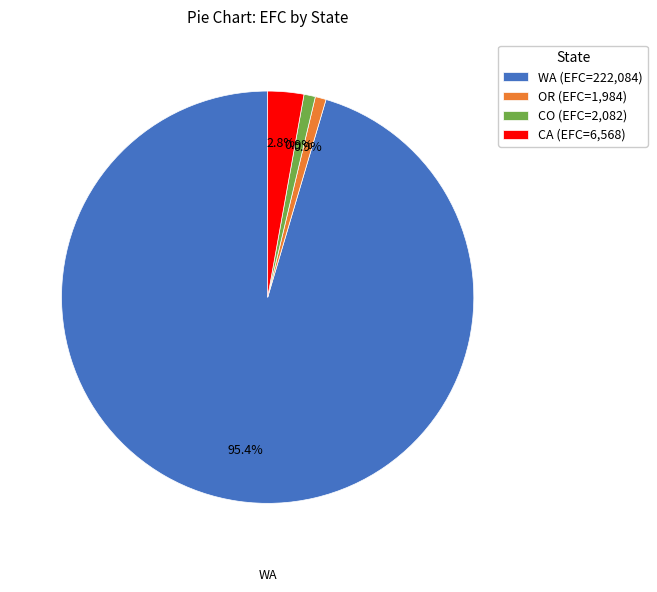

Which category accounts for the majority?

WA